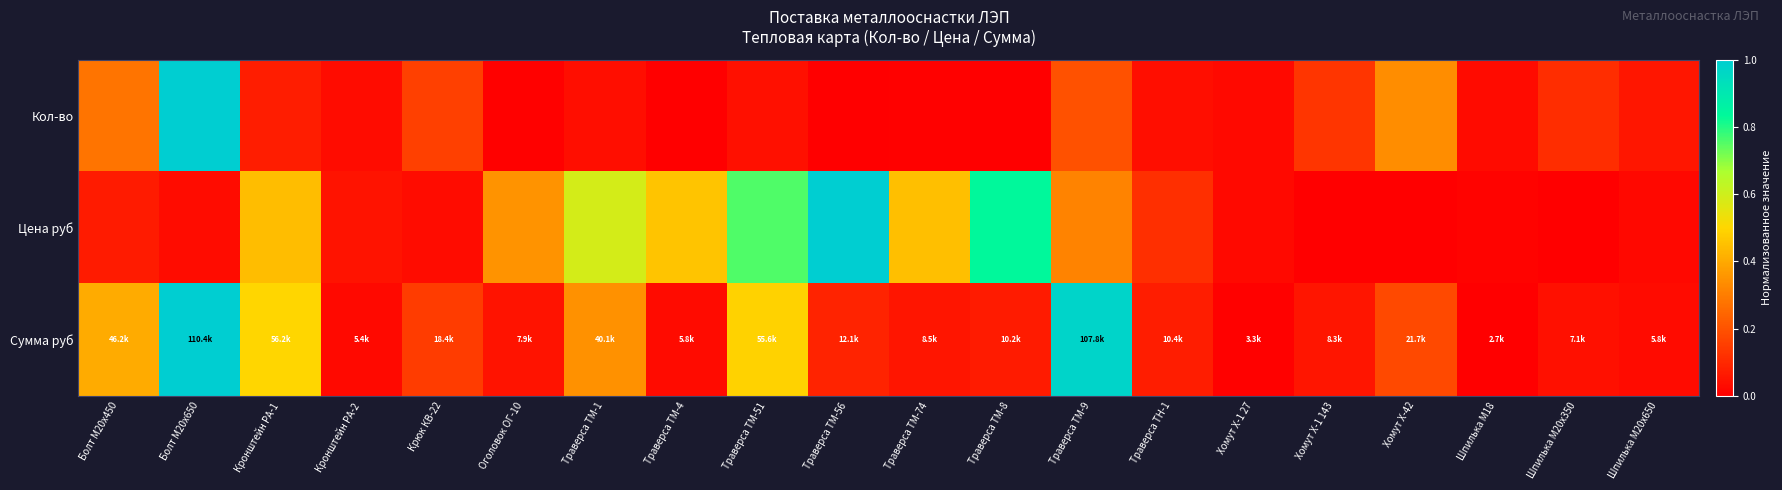

Reading right to left, list all the values displayed in this chart.

Кол-во: Шпилька М20х650=0.1	Шпилька М20х350=0.1	Шпилька М18=0.0	Хомут Х-42=0.3	Хомут Х-1 143=0.1	Хомут Х-1 27=0.0	Траверса ТН-1=0.0	Траверса ТМ-9=0.2	Траверса ТМ-8=0.0	Траверса ТМ-74=0.0	Траверса ТМ-56=0.0	Траверса ТМ-51=0.0	Траверса ТМ-4=0.0	Траверса ТМ-1=0.0	Оголовок ОГ-10=0.0	Крюк КВ-22=0.2	Кронштейн РА-2=0.0	Кронштейн РА-1=0.1	Болт М20х650=1.0	Болт М20х450=0.3
Цена руб: Шпилька М20х650=0.0	Шпилька М20х350=0.0	Шпилька М18=0.0	Хомут Х-42=0.0	Хомут Х-1 143=0.0	Хомут Х-1 27=0.0	Траверса ТН-1=0.1	Траверса ТМ-9=0.3	Траверса ТМ-8=0.8	Траверса ТМ-74=0.4	Траверса ТМ-56=1.0	Траверса ТМ-51=0.8	Траверса ТМ-4=0.5	Траверса ТМ-1=0.6	Оголовок ОГ-10=0.3	Крюк КВ-22=0.0	Кронштейн РА-2=0.0	Кронштейн РА-1=0.4	Болт М20х650=0.0	Болт М20х450=0.1
Сумма руб: Шпилька М20х650=0.0	Шпилька М20х350=0.0	Шпилька М18=0.0	Хомут Х-42=0.2	Хомут Х-1 143=0.1	Хомут Х-1 27=0.0	Траверса ТН-1=0.1	Траверса ТМ-9=1.0	Траверса ТМ-8=0.1	Траверса ТМ-74=0.1	Траверса ТМ-56=0.1	Траверса ТМ-51=0.5	Траверса ТМ-4=0.0	Траверса ТМ-1=0.3	Оголовок ОГ-10=0.0	Крюк КВ-22=0.1	Кронштейн РА-2=0.0	Кронштейн РА-1=0.5	Болт М20х650=1.0	Болт М20х450=0.4